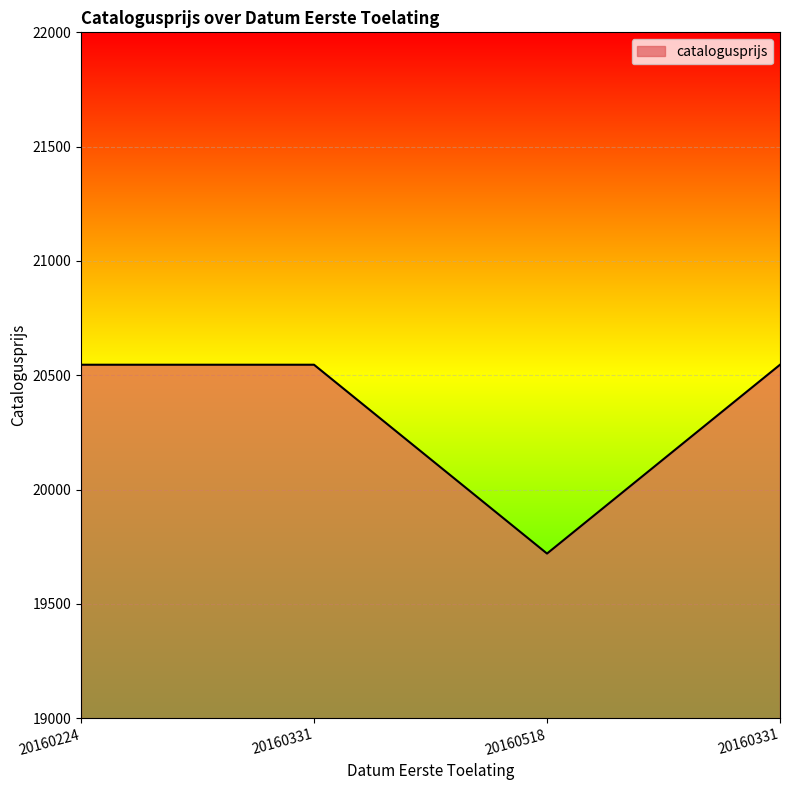

What is the minimum value shown in the chart?

19720